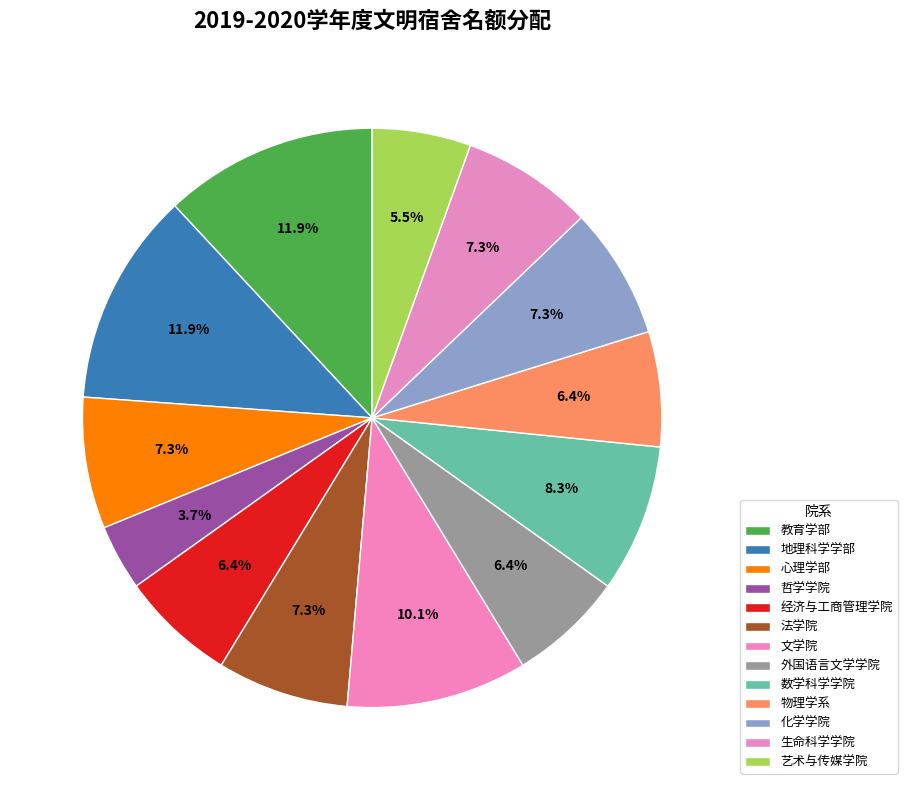

What is the ratio of the value at 教育学部 to the value at 哲学学院?

3.2